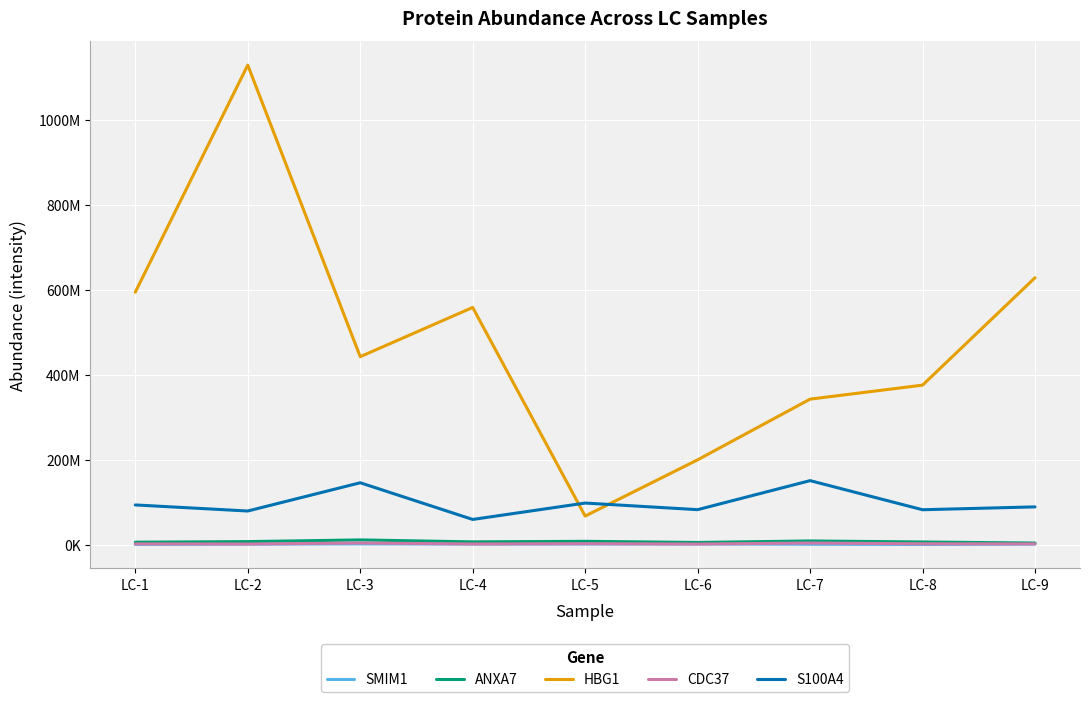

Does the chart have visible grid lines?

Yes